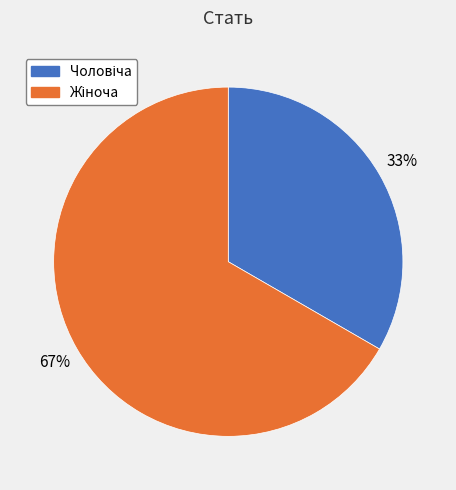

To the nearest percent, what is the average slice percentage?

50%